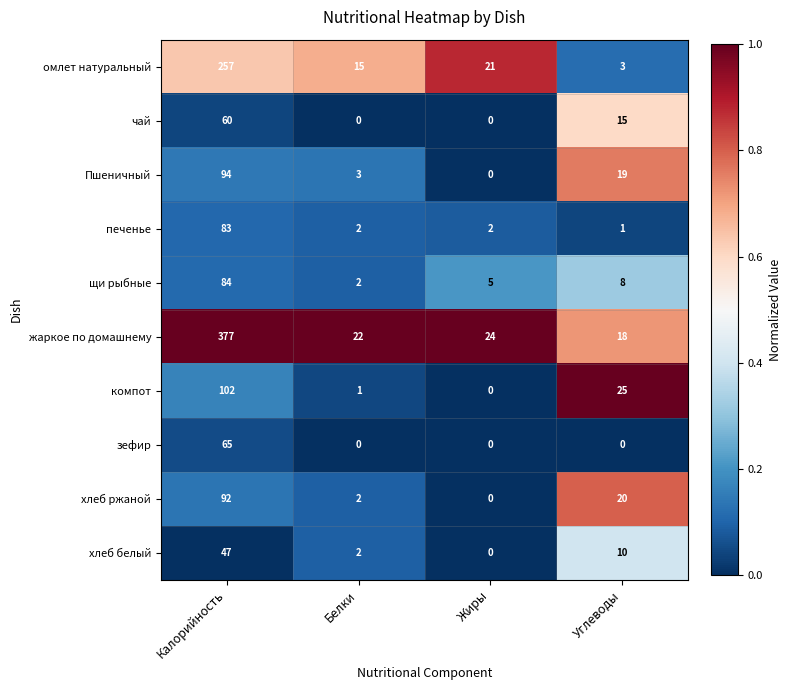

What is the difference between the maximum and minimum values in the компот series?

102